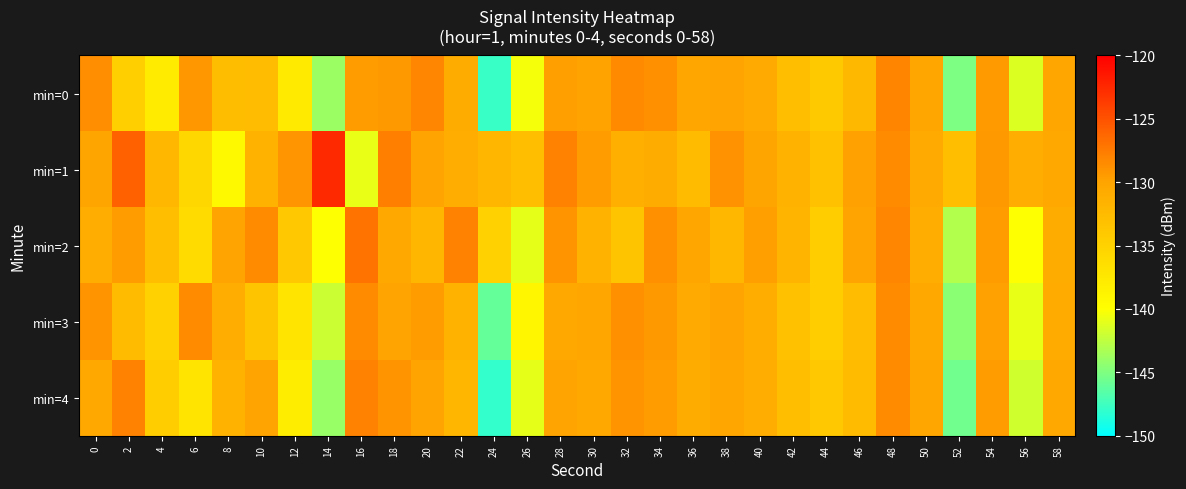

Which series has the largest range (max minus min)?

min=4